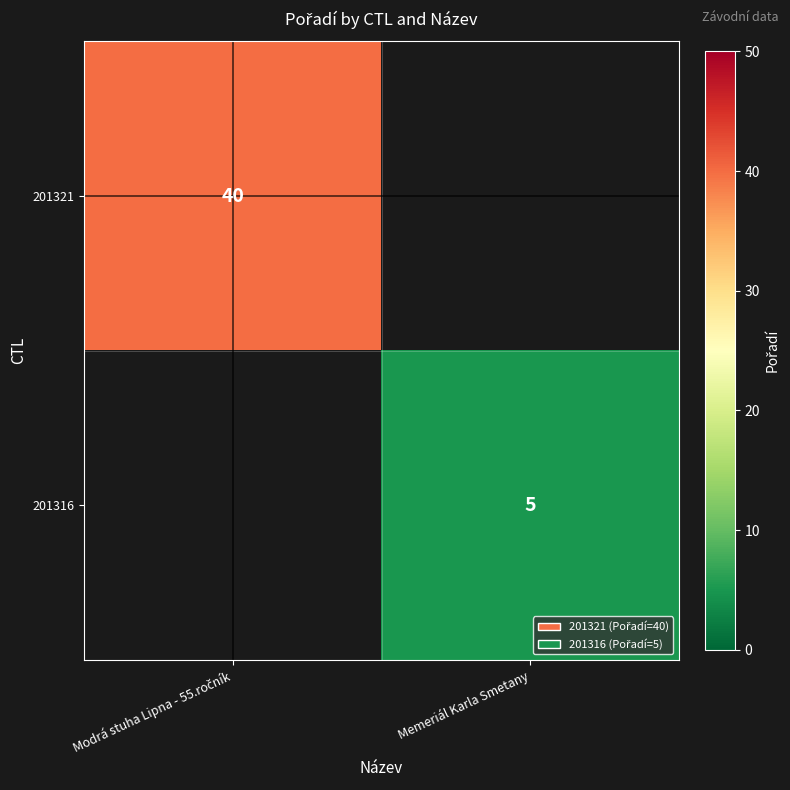

The 201316 series shows 6.7 at Memeriál Karla Smetany. True or false?

False